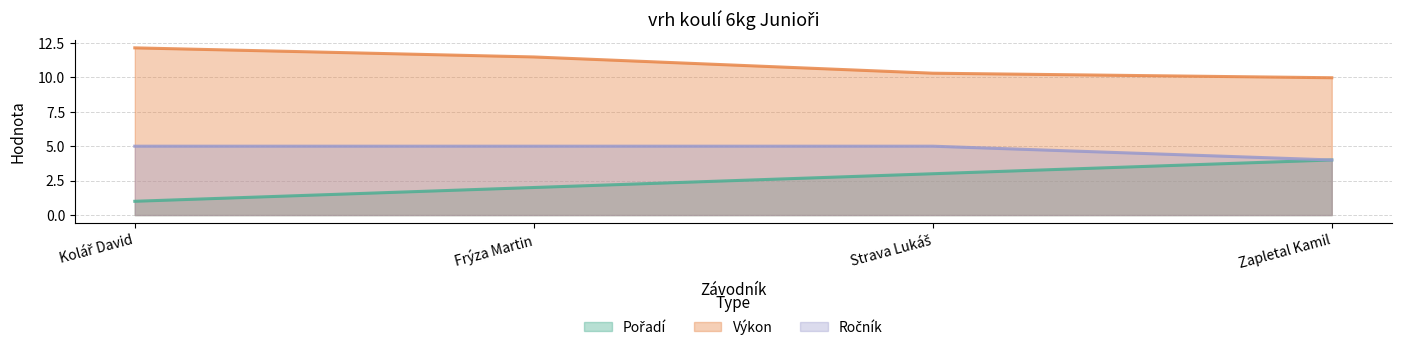

What is the maximum value for Ročník?

5.0